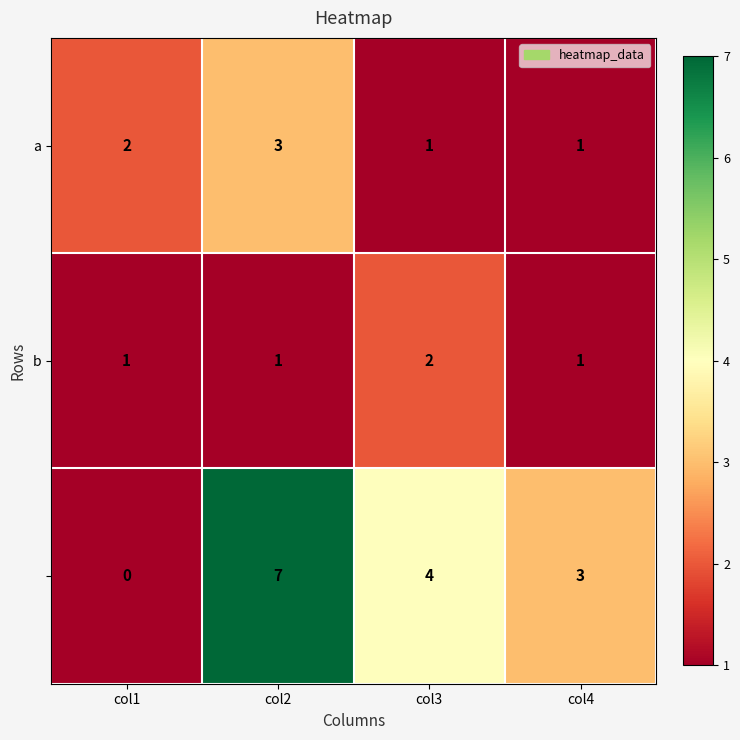

What is the total value across all series at col3?

7